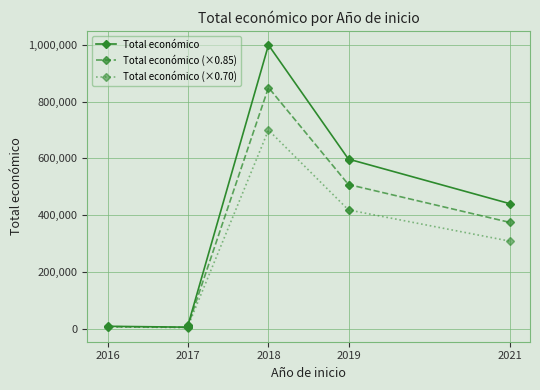

True or false: Total económico (×0.70) and Total económico (×0.85) cross at least once.

False